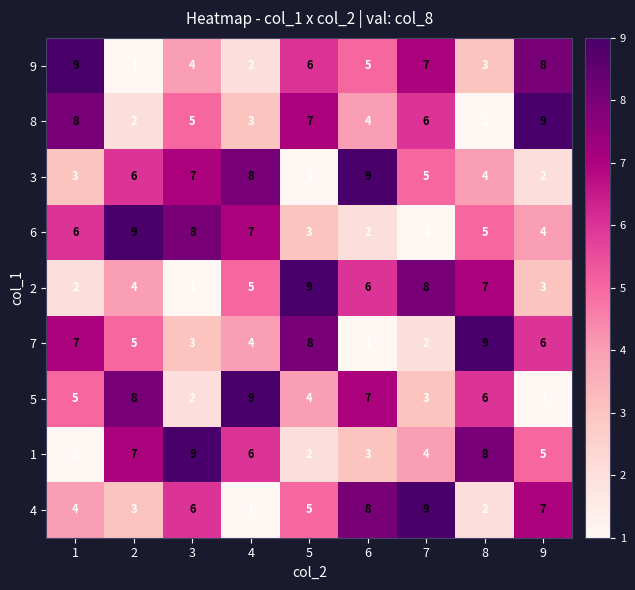

True or false: 1 has a value of 2 at 7.

False